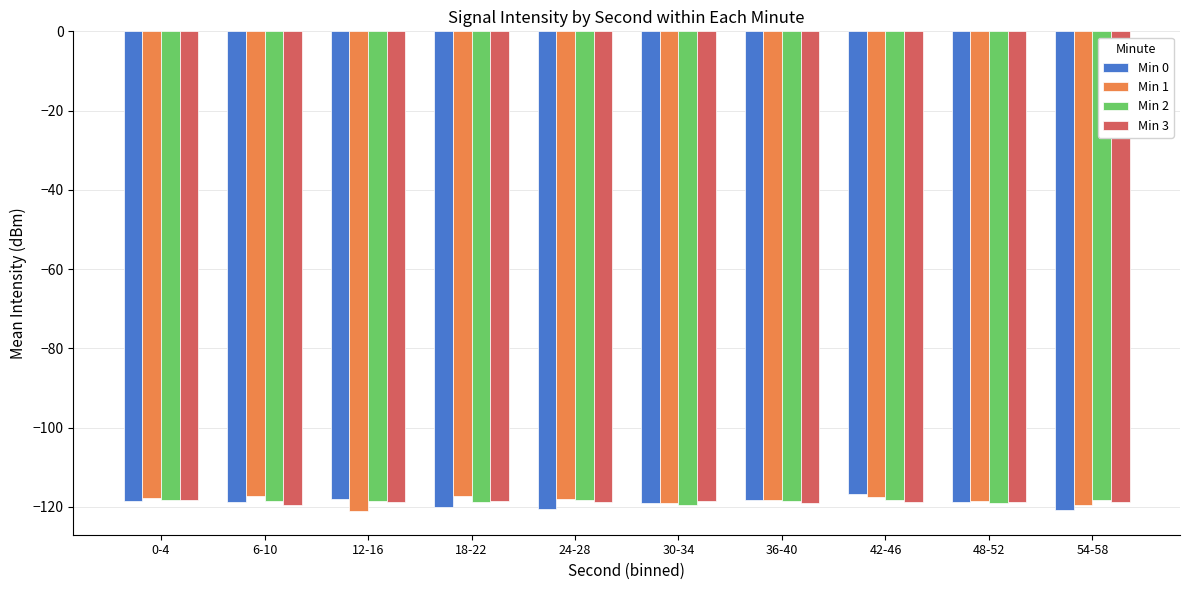

True or false: Min 2 has a value of -119.4 at 30-34.

True